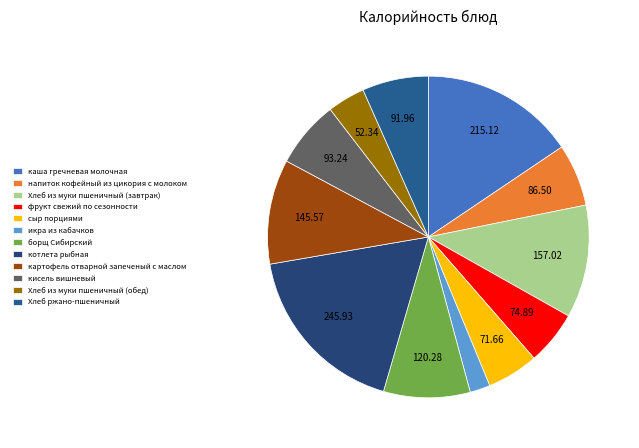

What is the ratio of the value at Хлеб ржано-пшеничный to the value at картофель отварной запеченый с маслом?

0.6